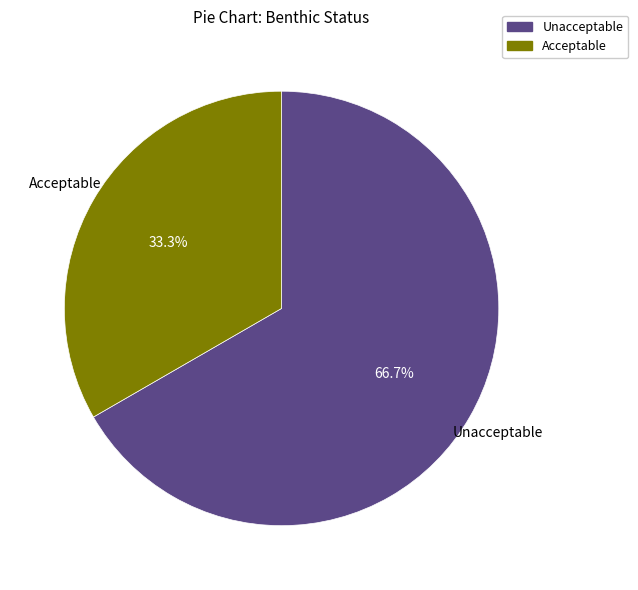

Is there a majority slice in this chart?

Yes